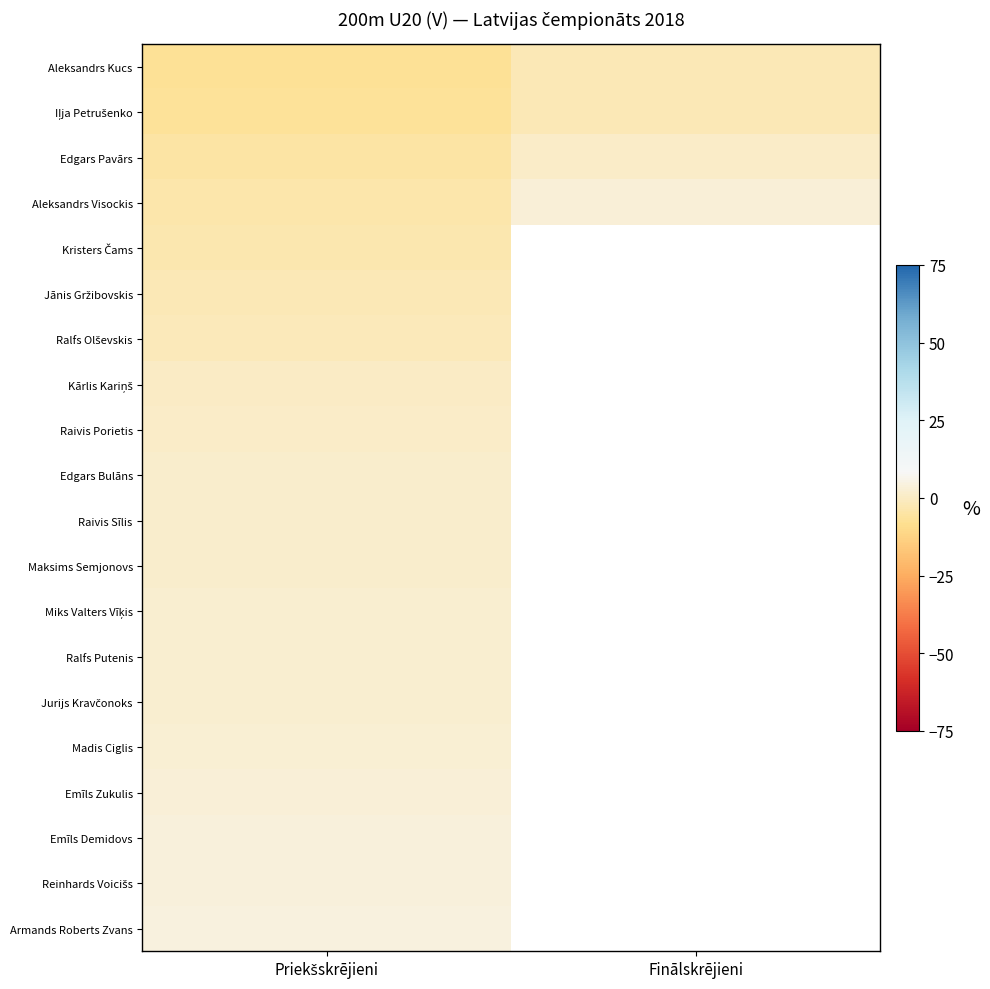

Between Finālskrējieni and Priekšskrējieni, which is larger?

Finālskrējieni